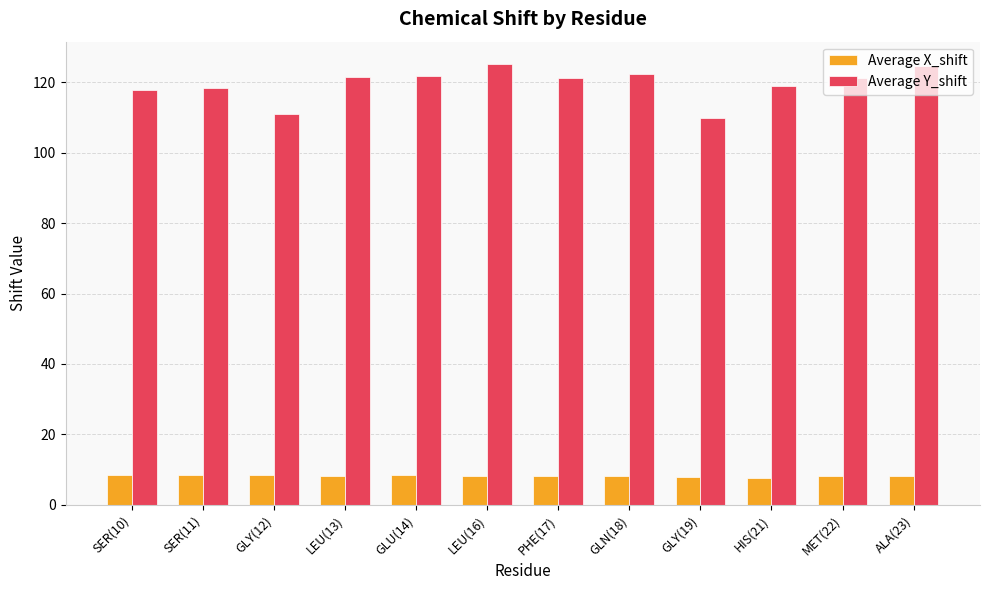

At how many categories does at least one series exceed 55?

12